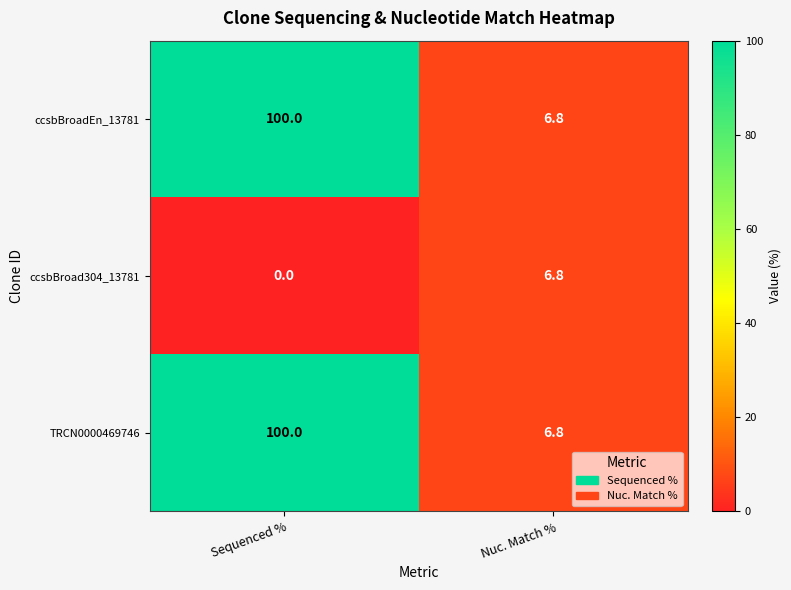

What is the maximum value shown in the chart?

100.0